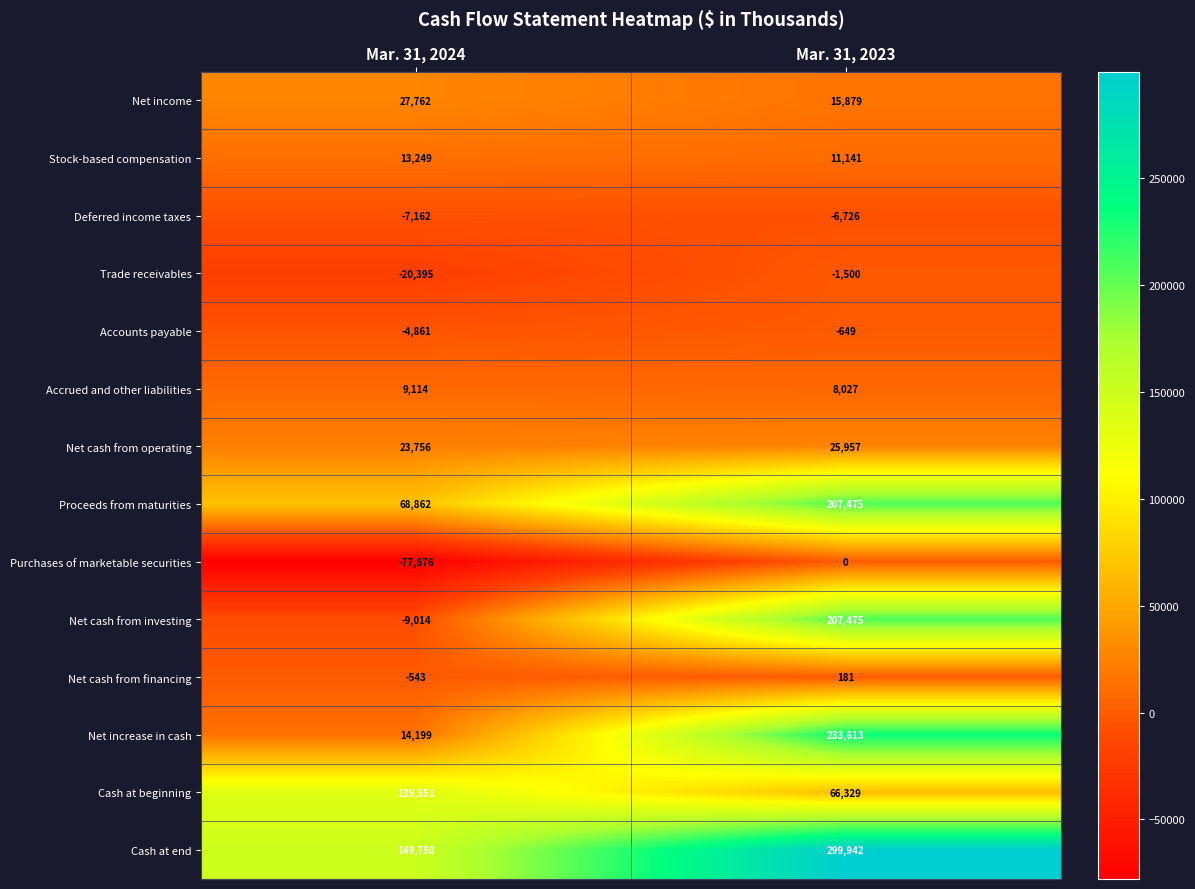

Which series changed the most between Mar. 31, 2024 and Mar. 31, 2023?

Net increase in cash